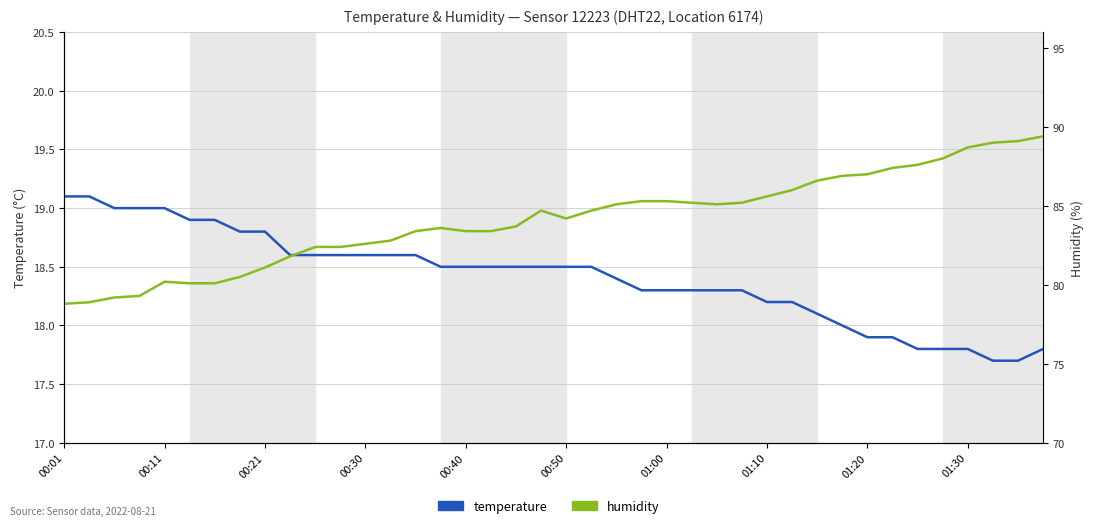

What is the value of the temperature point at the 21st from the left?

18.5